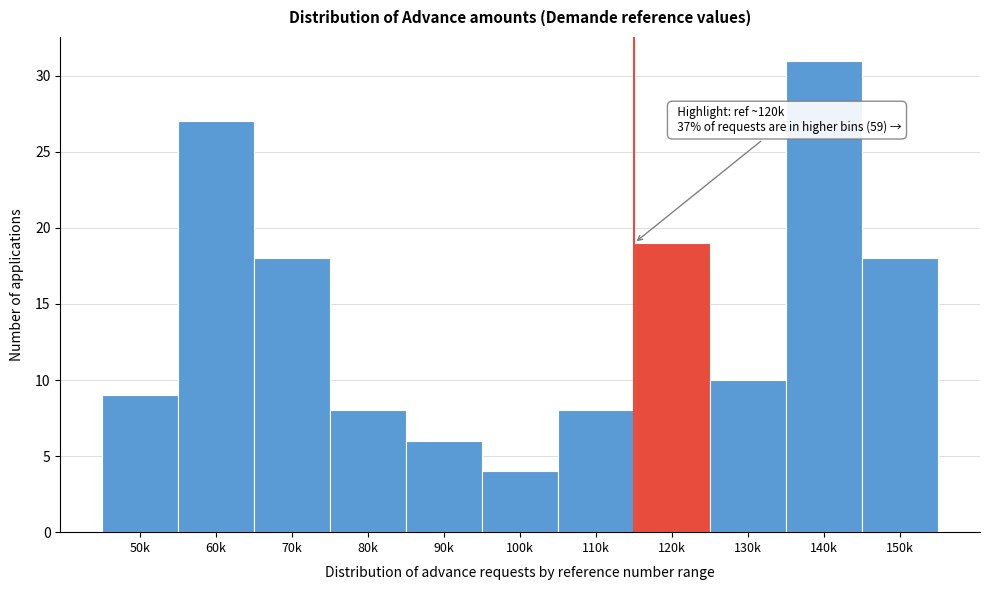

Reading left to right, extract all data points from this chart.

50k=9	60k=27	70k=18	80k=8	90k=6	100k=4	110k=8	120k=19	130k=10	140k=31	150k=18